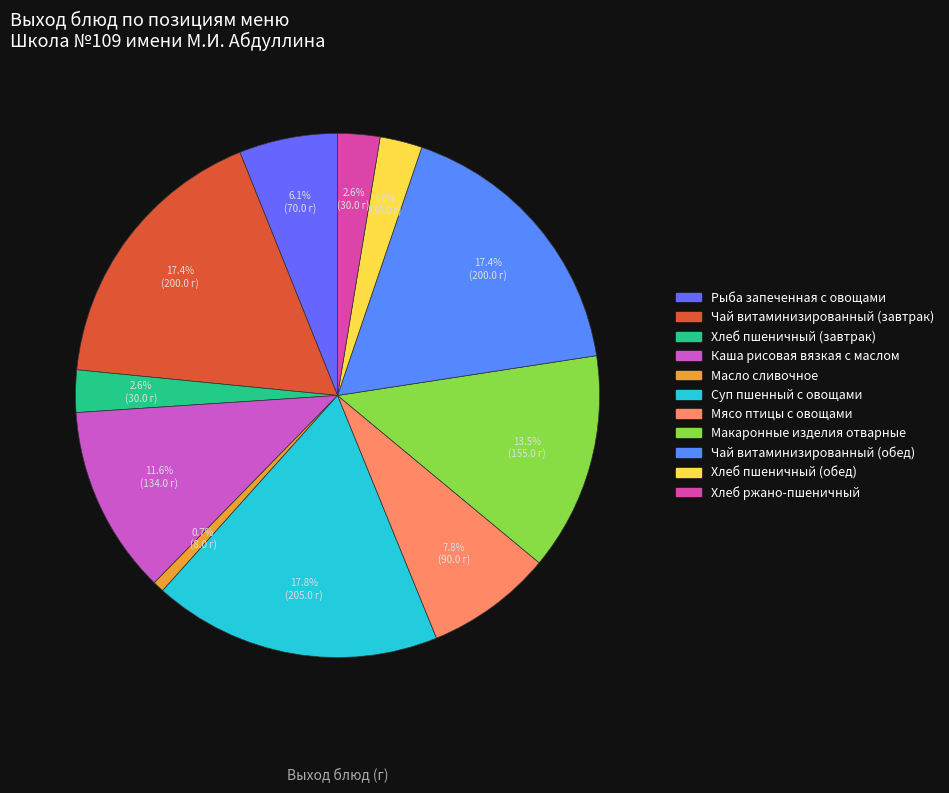

Is it true that Чай витаминизированный (завтрак) is 17% of the pie?

True